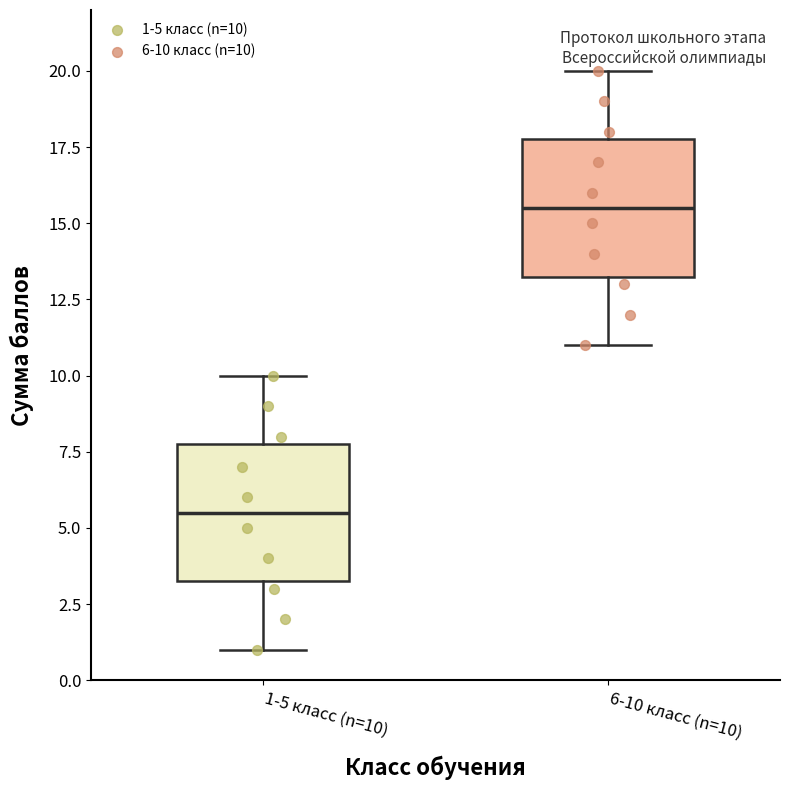

Reading left to right, read every box against the y-axis: the position of its median line, the range the box covers, and the ends of its whiskers. The values are not printed on the chart, so give them approximately, as read against the axis.

1-5 класс (n=10): median 5.5, box 3.5 to 8.0, whiskers 1.0 to 10.0
6-10 класс (n=10): median 15.5, box 13.5 to 18.0, whiskers 11.0 to 20.0